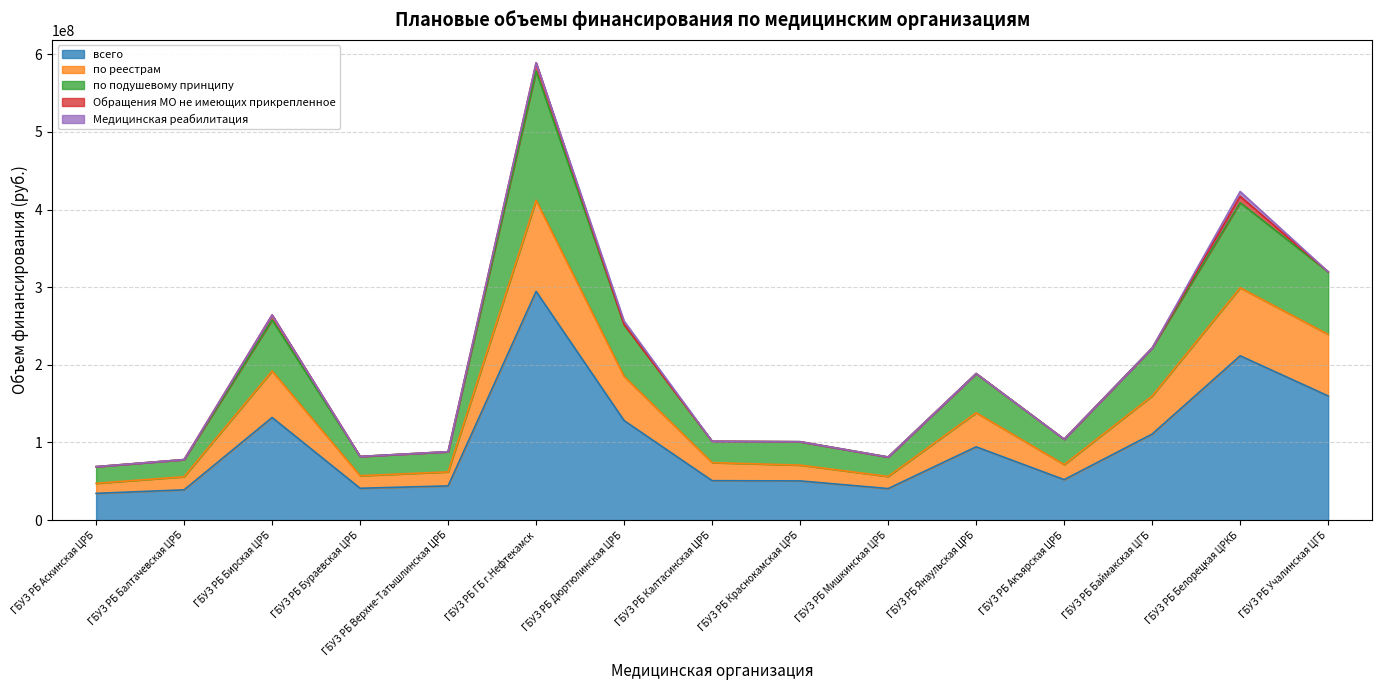

True or false: по подушевому принципу and по реестрам cross at least once.

False